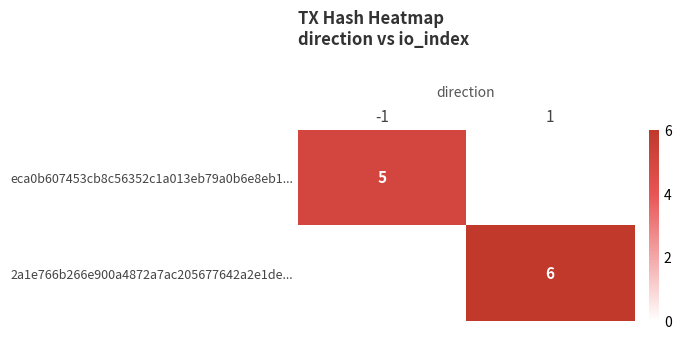

The value of eca0b607453cb8c56352c1a013eb79a0b6e8eb1... at -1 is 2. True or false?

False